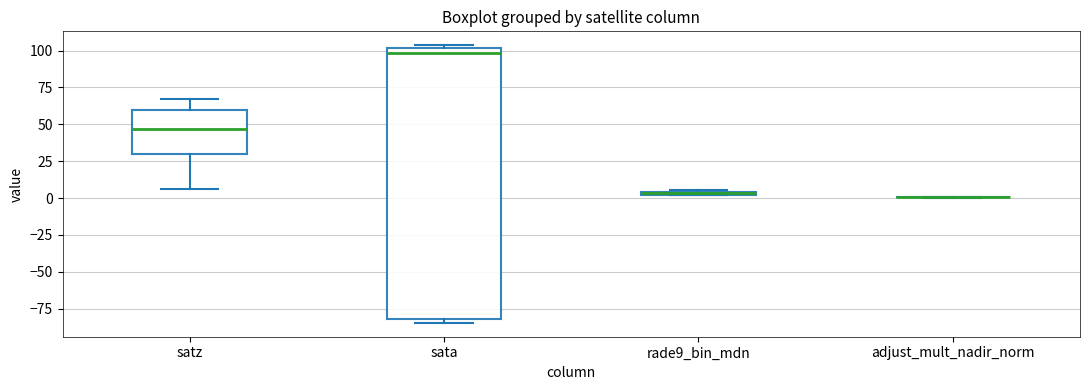

Where is the lower edge of the box for satz on the y-axis? The values are not printed on the chart, so give them approximately, as read against the axis.

30